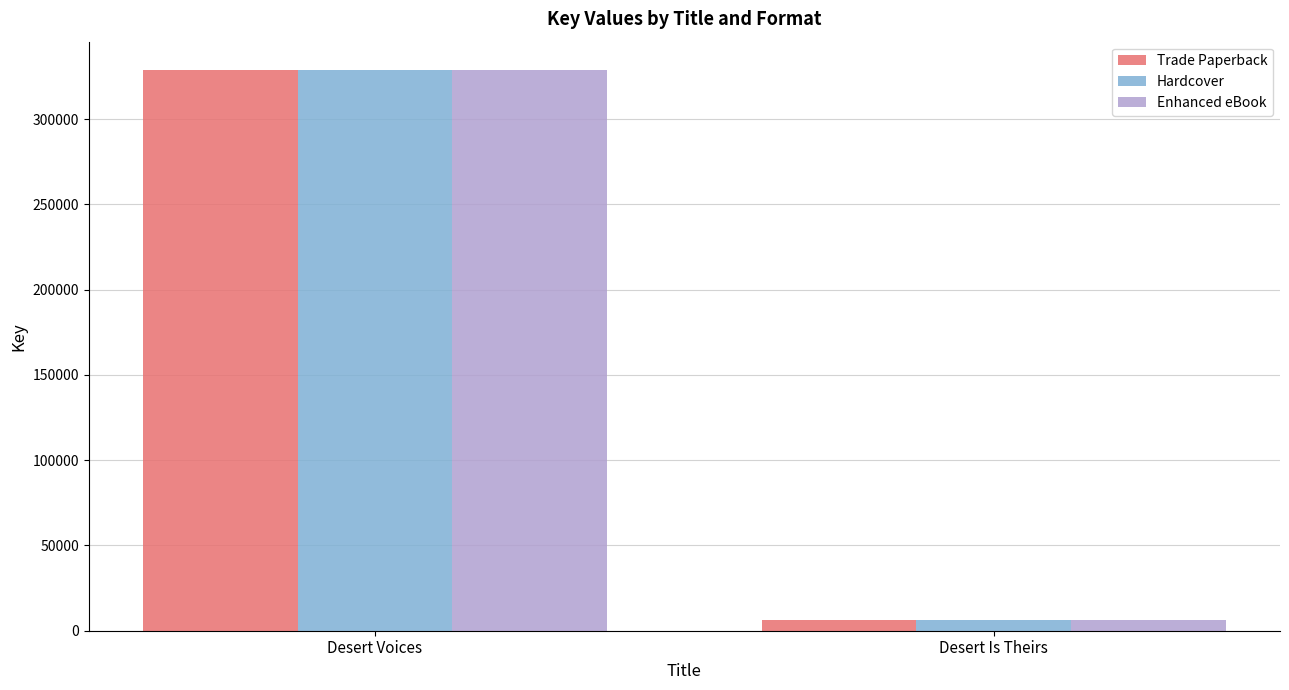

Rank the categories by Trade Paperback value from highest to lowest.

Desert Voices, Desert Is Theirs